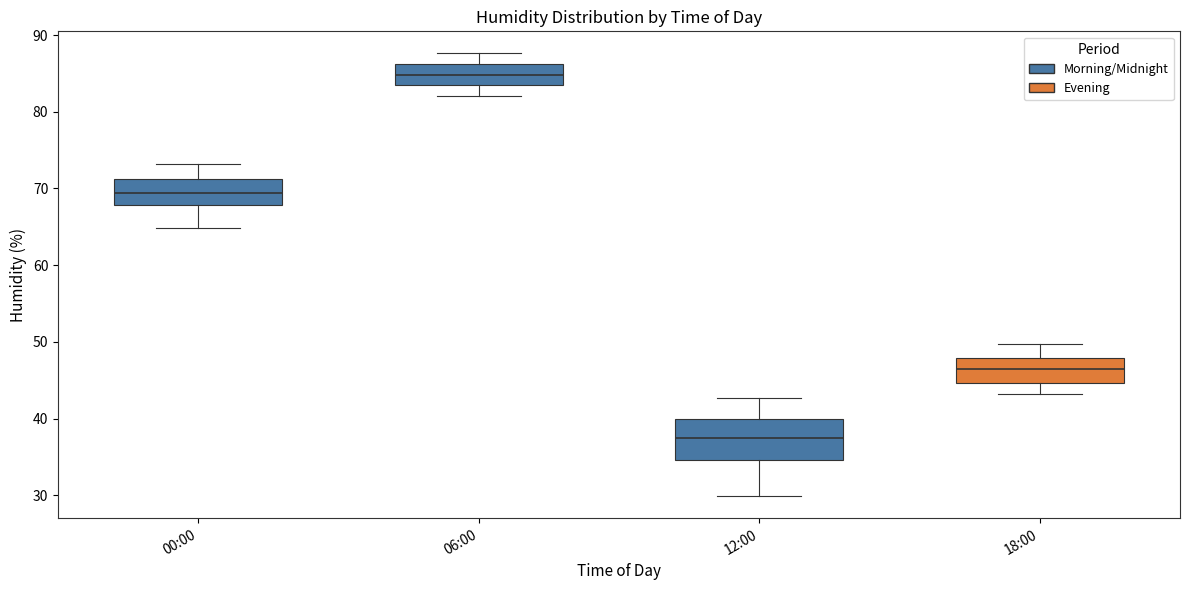

Where is the upper edge of the box for 06:00 on the y-axis? The values are not printed on the chart, so give them approximately, as read against the axis.

86